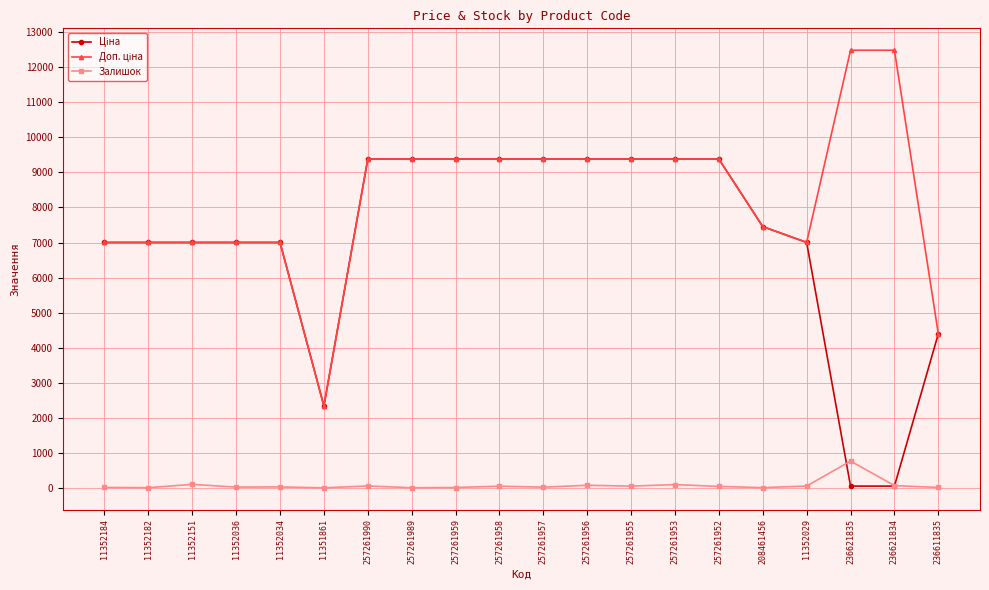

What is the maximum value shown in the chart?

12483.0